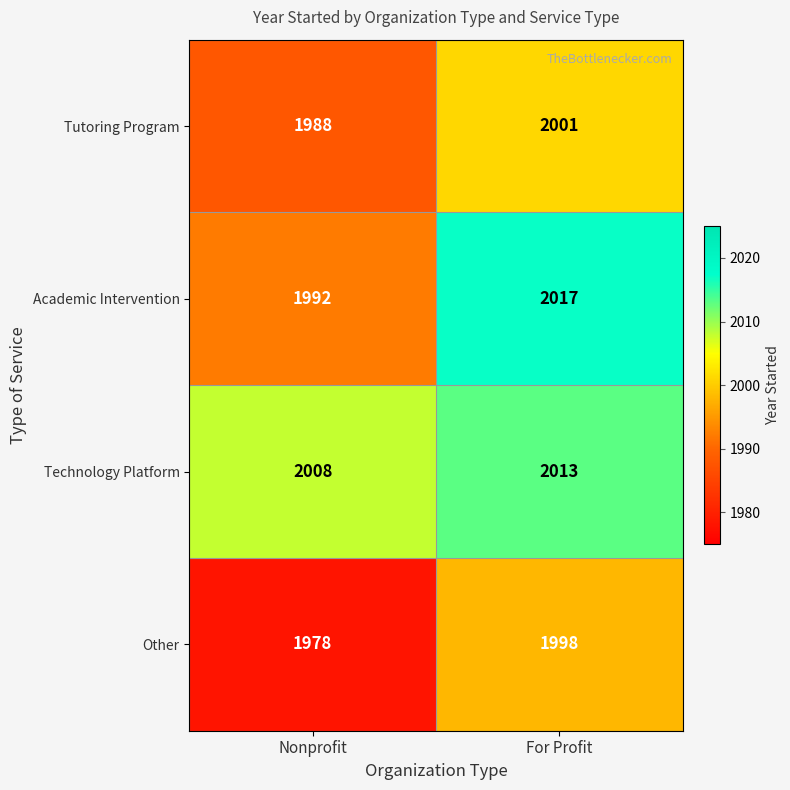

How many distinct data groups are displayed?

4